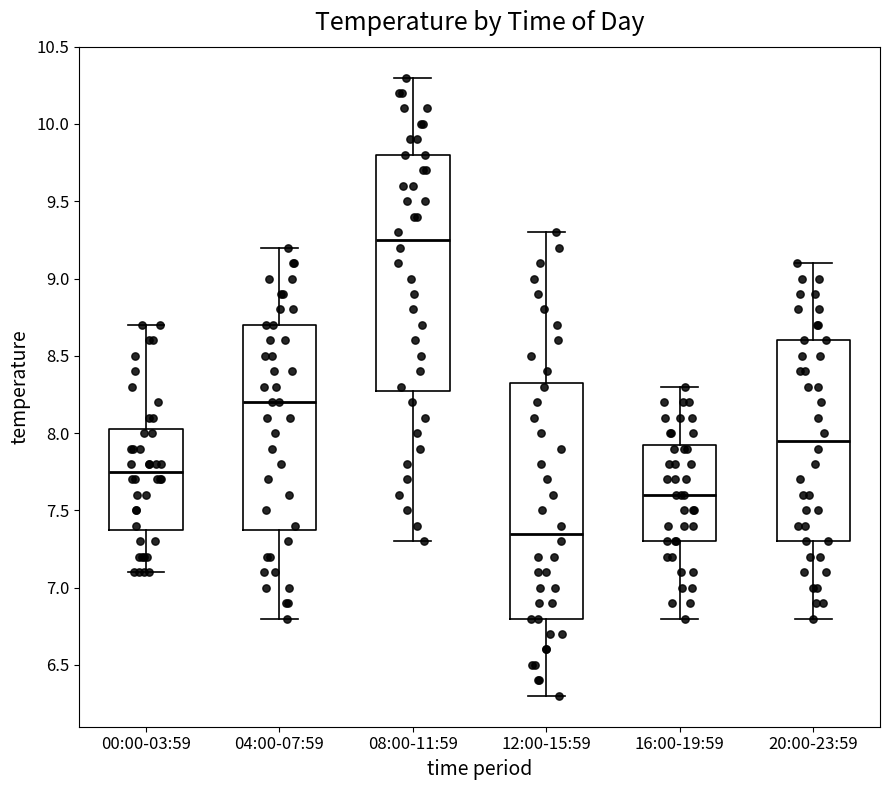

Reading left to right, transcribe this box plot: for each box, give where its median line is, the range the box spans, and where its two whiskers end, as read against the y-axis. The values are not printed on the chart, so give them approximately, as read against the axis.

00:00-03:59: median 7.75, box 7.40 to 8.05, whiskers 7.10 to 8.70
04:00-07:59: median 8.20, box 7.40 to 8.70, whiskers 6.80 to 9.20
08:00-11:59: median 9.25, box 8.30 to 9.80, whiskers 7.30 to 10.30
12:00-15:59: median 7.35, box 6.80 to 8.35, whiskers 6.30 to 9.30
16:00-19:59: median 7.60, box 7.30 to 7.95, whiskers 6.80 to 8.30
20:00-23:59: median 7.95, box 7.30 to 8.60, whiskers 6.80 to 9.10